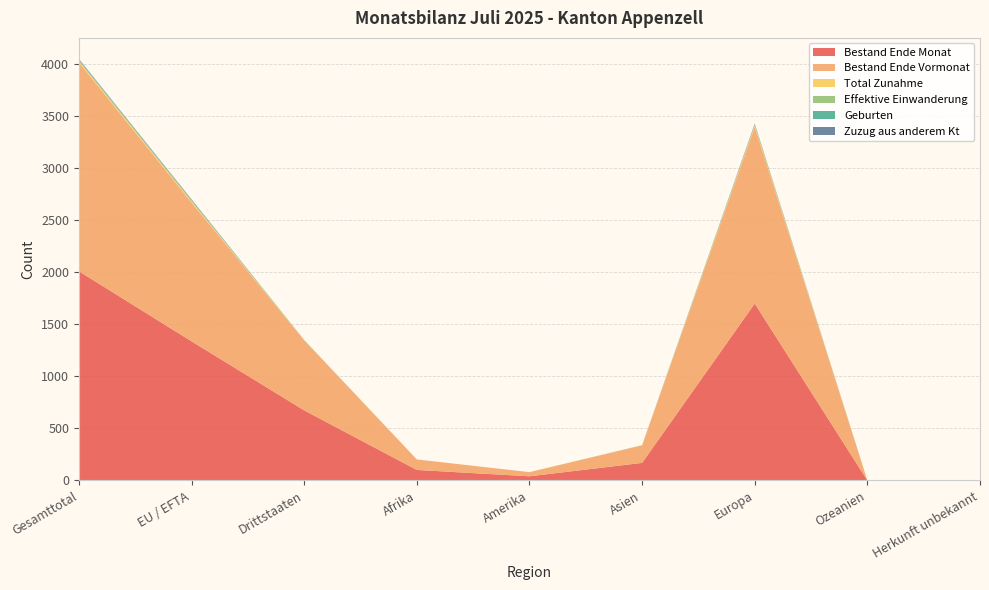

Reading left to right, list all the values displayed in this chart.

Bestand Ende Monat: Gesamttotal=2009	EU / EFTA=1336	Drittstaaten=673	Afrika=101	Amerika=40	Asien=169	Europa=1699	Ozeanien=0	Herkunft unbekannt=0
Bestand Ende Vormonat: Gesamttotal=2005	EU / EFTA=1333	Drittstaaten=672	Afrika=101	Amerika=40	Asien=168	Europa=1696	Ozeanien=0	Herkunft unbekannt=0
Total Zunahme: Gesamttotal=14	EU / EFTA=12	Drittstaaten=2	Afrika=0	Amerika=0	Asien=1	Europa=13	Ozeanien=0	Herkunft unbekannt=0
Effektive Einwanderung: Gesamttotal=10	EU / EFTA=10	Drittstaaten=0	Afrika=0	Amerika=0	Asien=0	Europa=10	Ozeanien=0	Herkunft unbekannt=0
Geburten: Gesamttotal=4	EU / EFTA=2	Drittstaaten=2	Afrika=0	Amerika=0	Asien=1	Europa=3	Ozeanien=0	Herkunft unbekannt=0
Zuzug aus anderem Kt: Gesamttotal=6	EU / EFTA=6	Drittstaaten=0	Afrika=0	Amerika=0	Asien=0	Europa=6	Ozeanien=0	Herkunft unbekannt=0